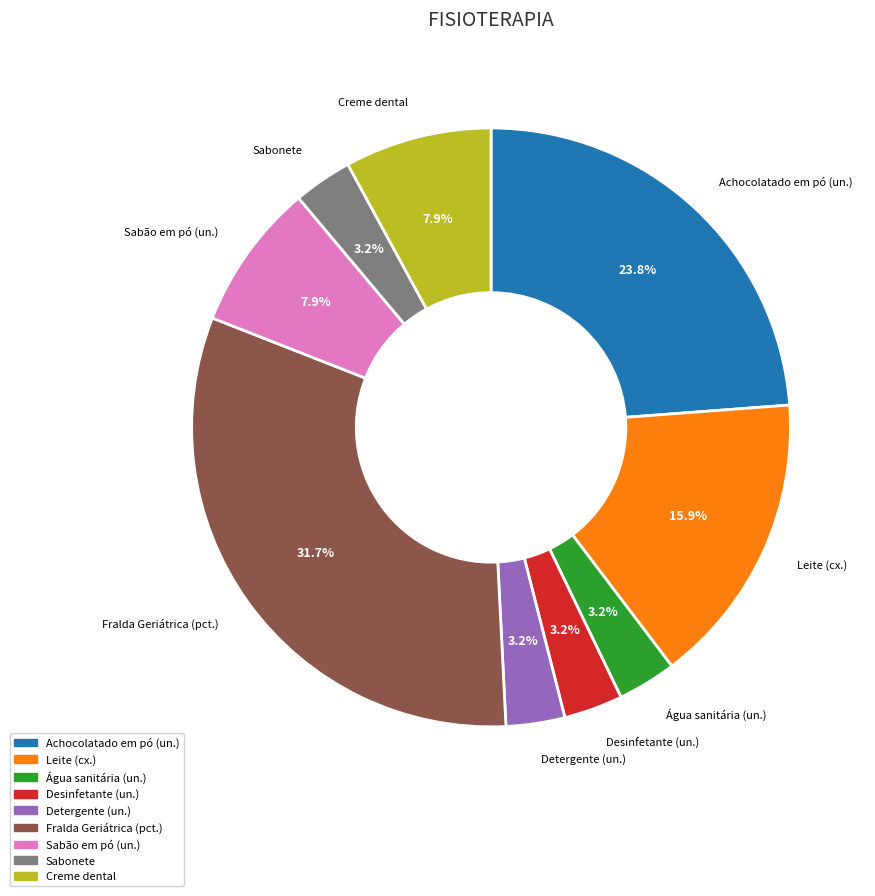

Count the number of slices in the pie.

9